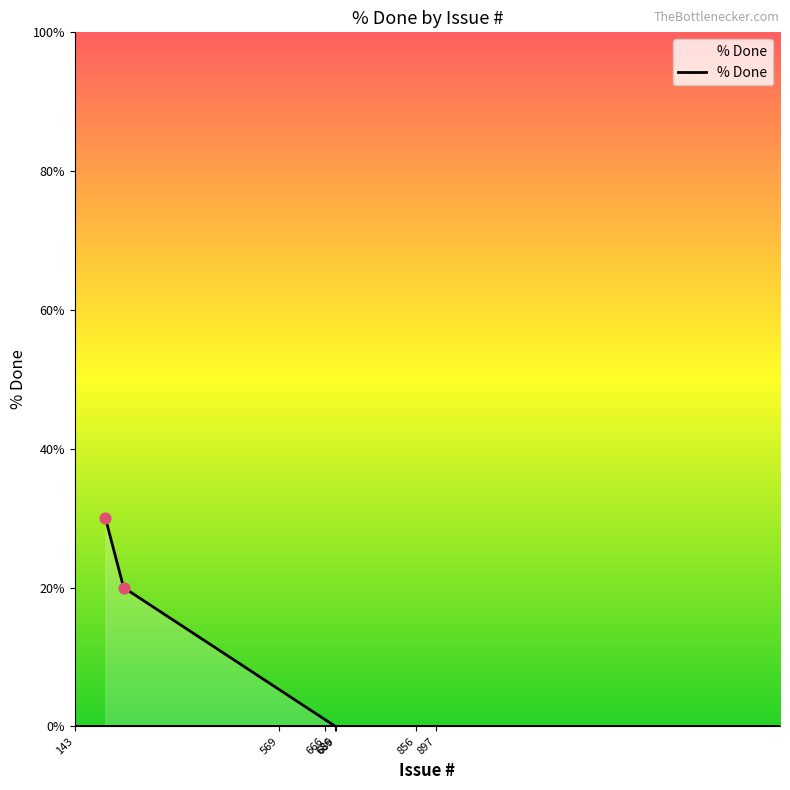

Which has a higher value, 856 or 1140?

856